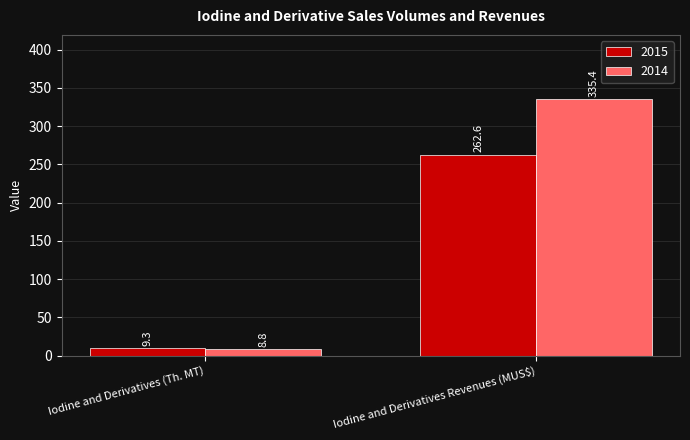

What is the average value of the 2015 series?

136.0